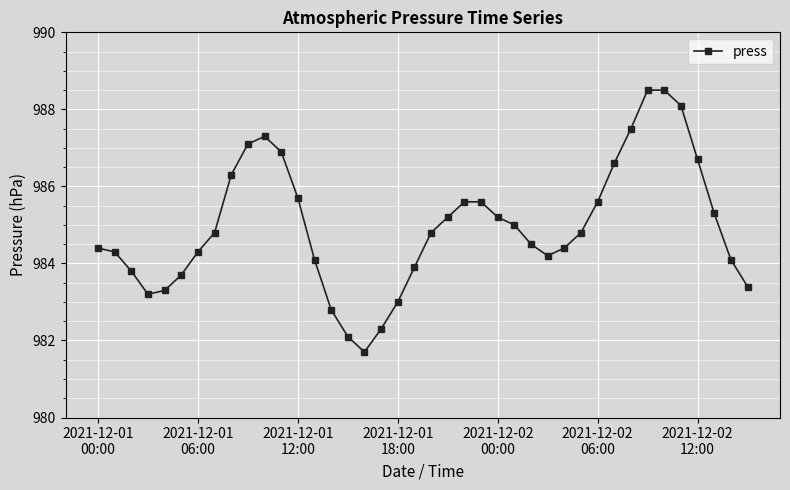

What is the maximum value shown in the chart?

988.5